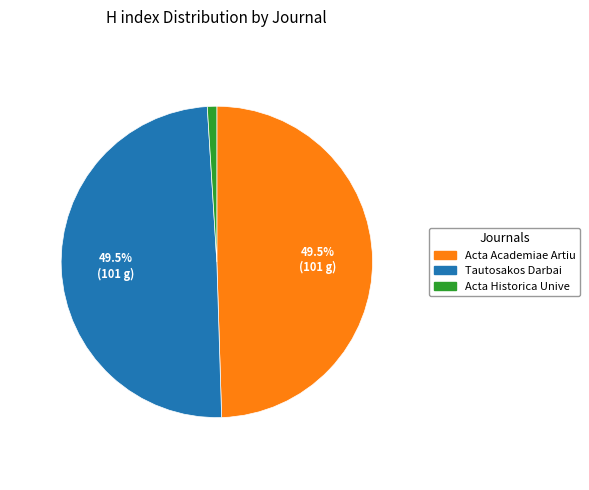

Is there any slice that represents more than half of the pie?

No